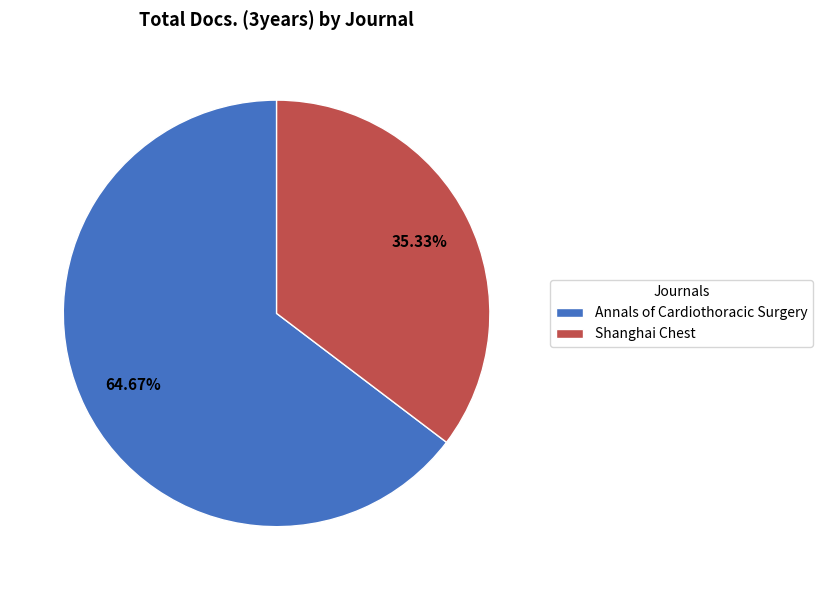

Which has a higher value, Shanghai Chest or Annals of Cardiothoracic Surgery?

Annals of Cardiothoracic Surgery